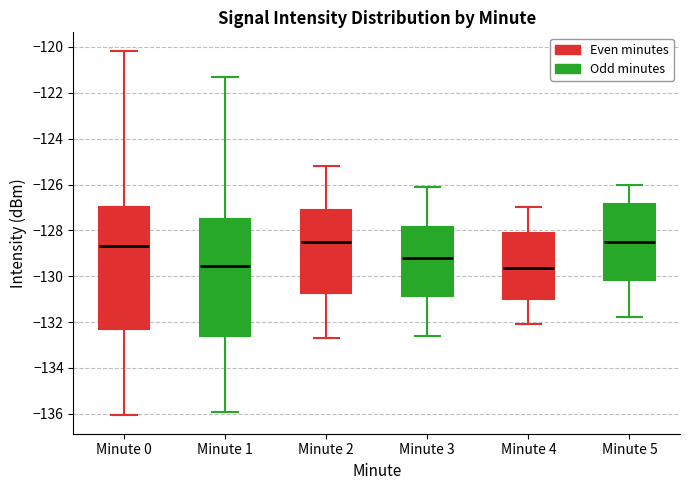

Reading left to right, transcribe this box plot: for each box, give where its median line is, the range the box spans, and where its two whiskers end, as read against the y-axis. The values are not printed on the chart, so give them approximately, as read against the axis.

Minute 0: median -128.6, box -132.4 to -127.0, whiskers -136.0 to -120.2
Minute 1: median -129.6, box -132.6 to -127.6, whiskers -136.0 to -121.4
Minute 2: median -128.4, box -130.8 to -127.2, whiskers -132.6 to -125.2
Minute 3: median -129.2, box -130.8 to -127.8, whiskers -132.6 to -126.0
Minute 4: median -129.6, box -131.0 to -128.2, whiskers -132.0 to -127.0
Minute 5: median -128.4, box -130.2 to -126.8, whiskers -131.8 to -126.0